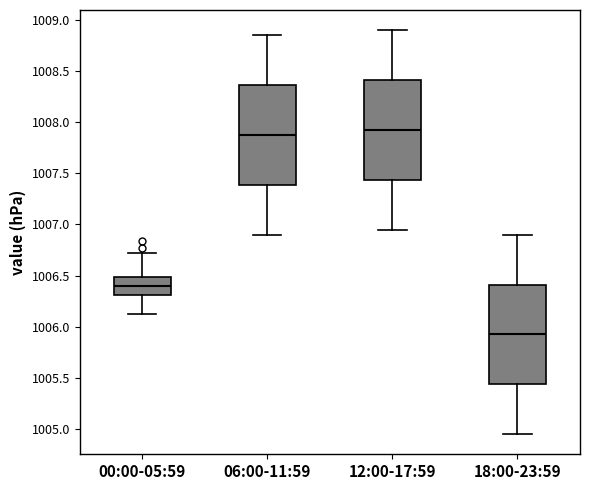

Reading left to right, read every box against the y-axis: the position of its median line, the range the box covers, and the ends of its whiskers. The values are not printed on the chart, so give them approximately, as read against the axis.

00:00-05:59: median 1006.40, box 1006.30 to 1006.50, whiskers 1006.10 to 1006.70
06:00-11:59: median 1007.90, box 1007.40 to 1008.35, whiskers 1006.90 to 1008.85
12:00-17:59: median 1007.95, box 1007.45 to 1008.40, whiskers 1006.95 to 1008.90
18:00-23:59: median 1005.95, box 1005.45 to 1006.40, whiskers 1004.95 to 1006.90